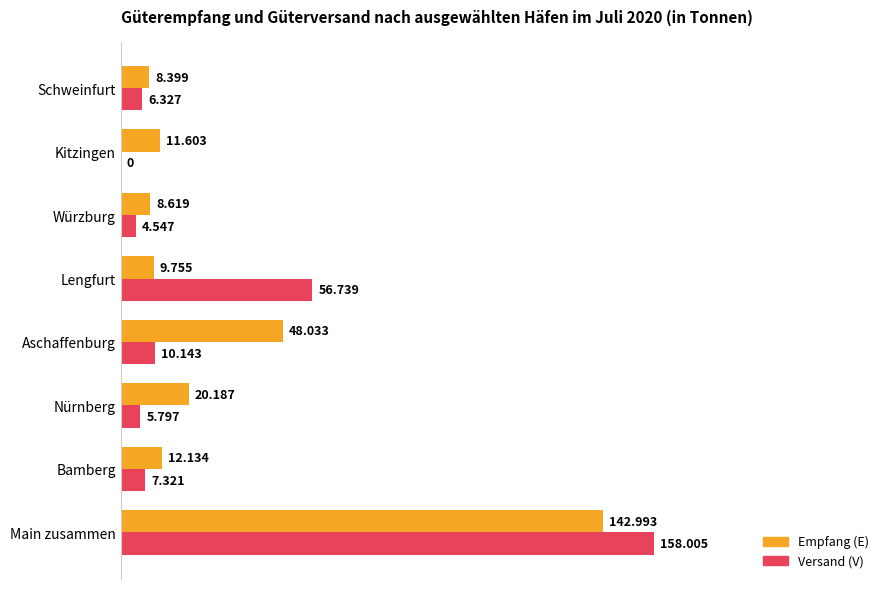

What is the value of the Versand (V) bar at the 2nd from the left?

7321